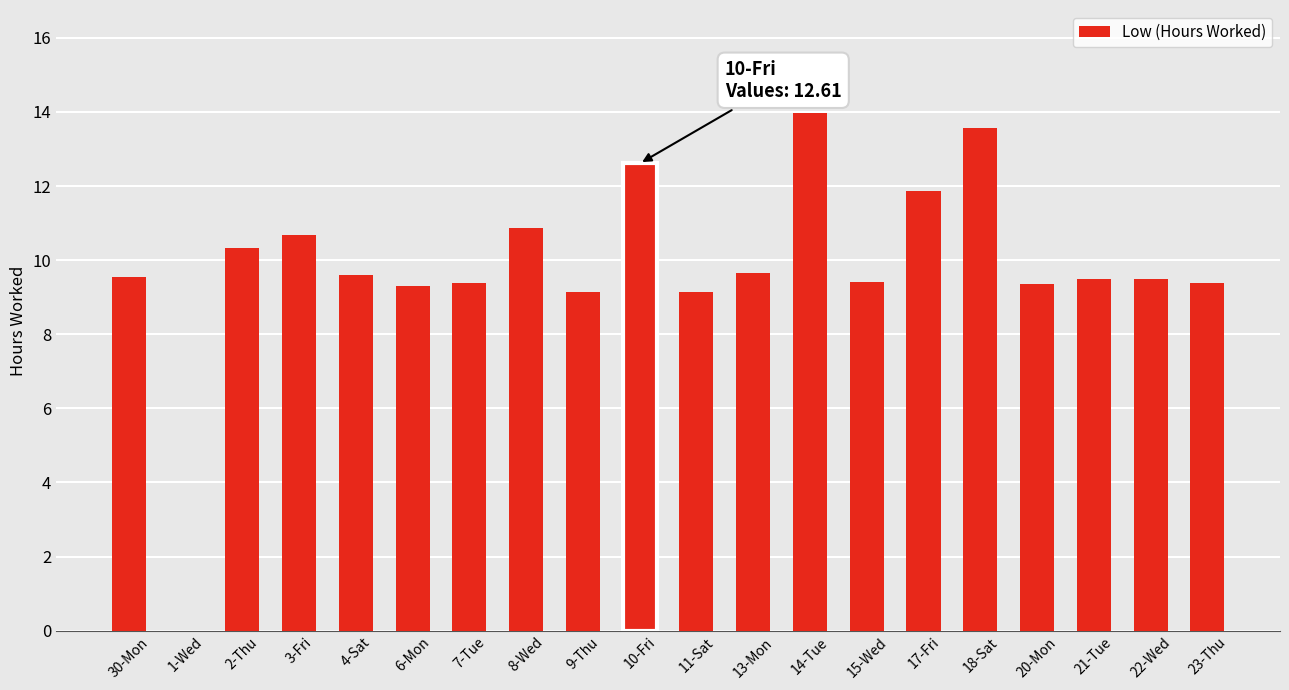

True or false: the data shows 13.6 at 18-Sat.

True